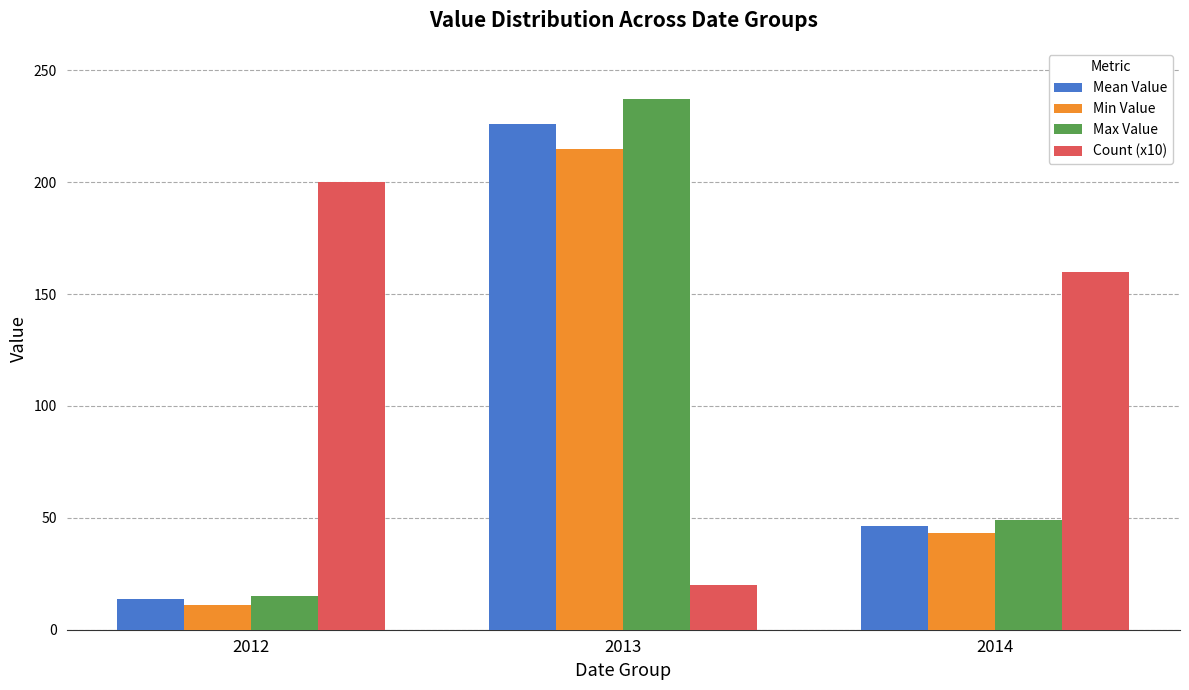

Reading left to right, extract all data points from this chart.

Mean Value: 2012=13.6	2013=226.0	2014=46.3
Min Value: 2012=11.0	2013=215.0	2014=43.0
Max Value: 2012=15.0	2013=237.0	2014=49.0
Count (x10): 2012=200.0	2013=20.0	2014=160.0